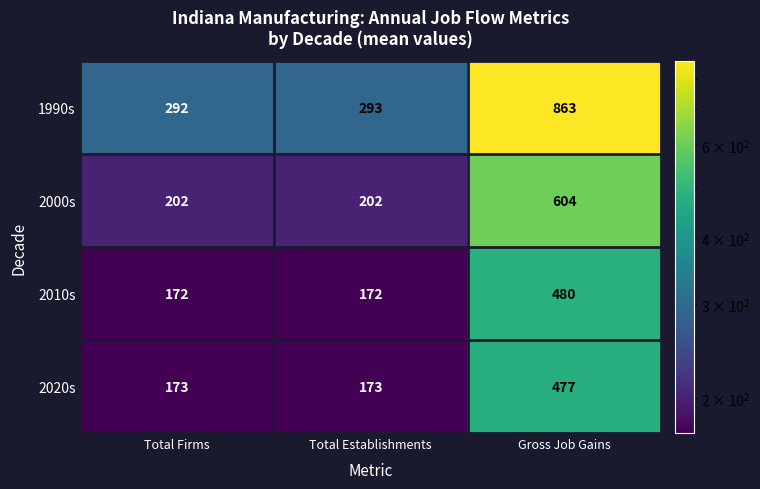

Which series has the largest total across all categories?

1990s